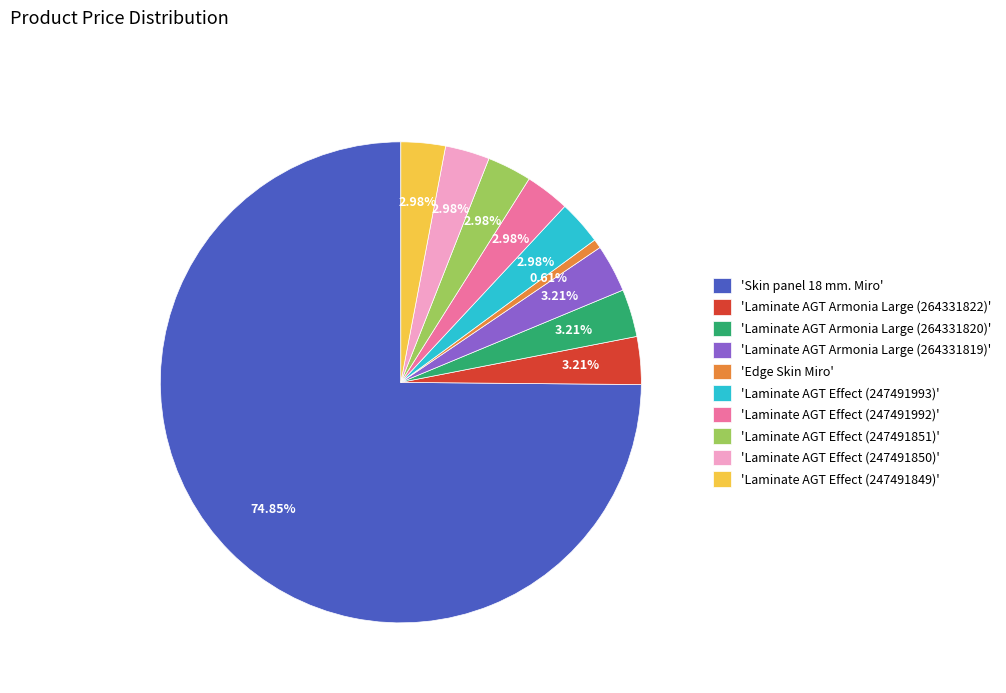

Which category has the biggest portion of the pie?

'Skin panel 18 mm. Miro'